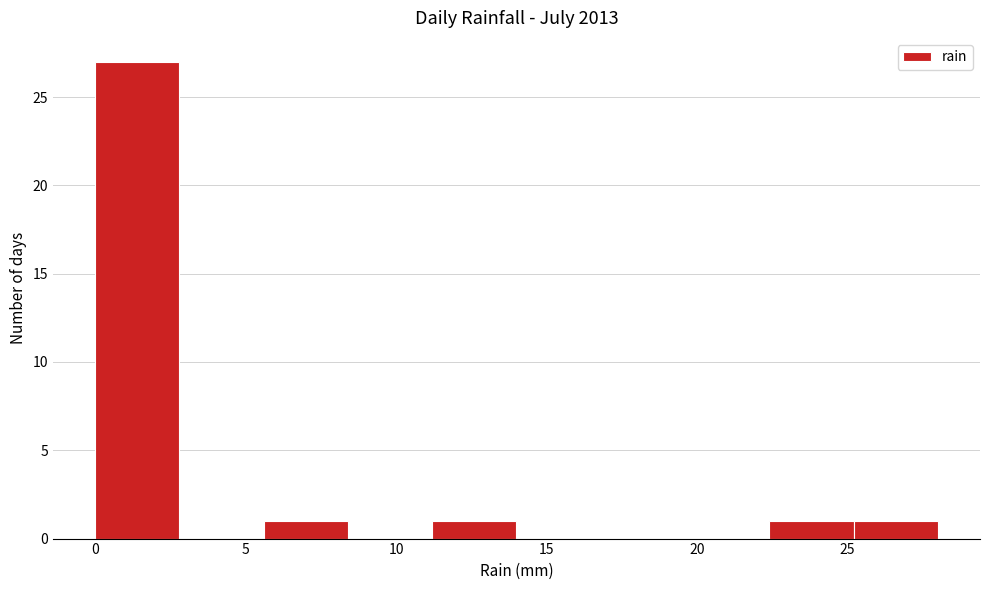

What is the height of the bar covering 22.4 to 25.2 on the x-axis? Neither the bar edges nor the heights are printed on the chart, so give them approximately, as read against the axes.

1